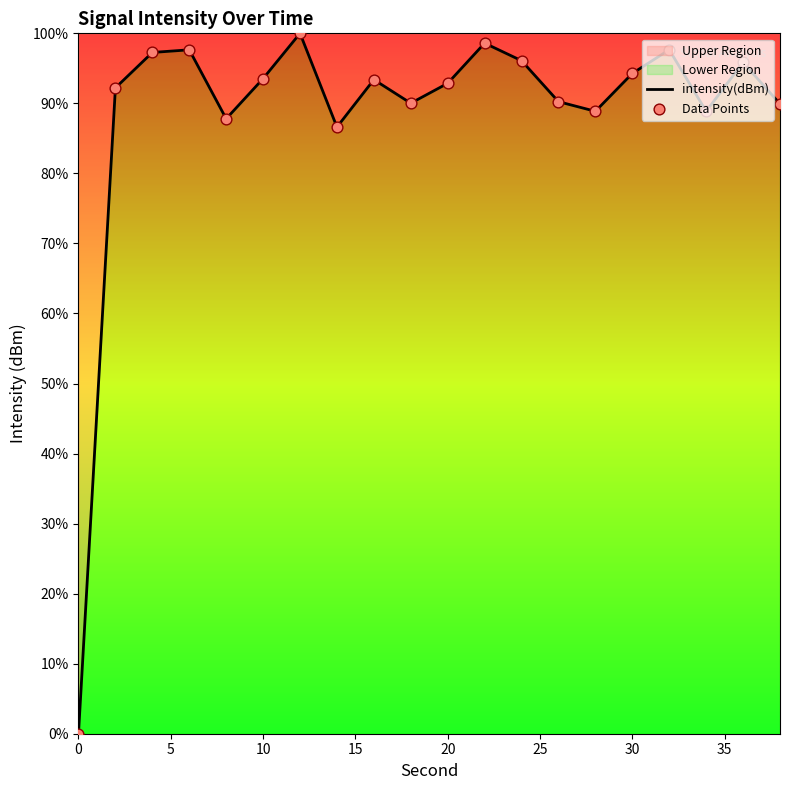

What is the difference between the maximum and minimum values?

100.0